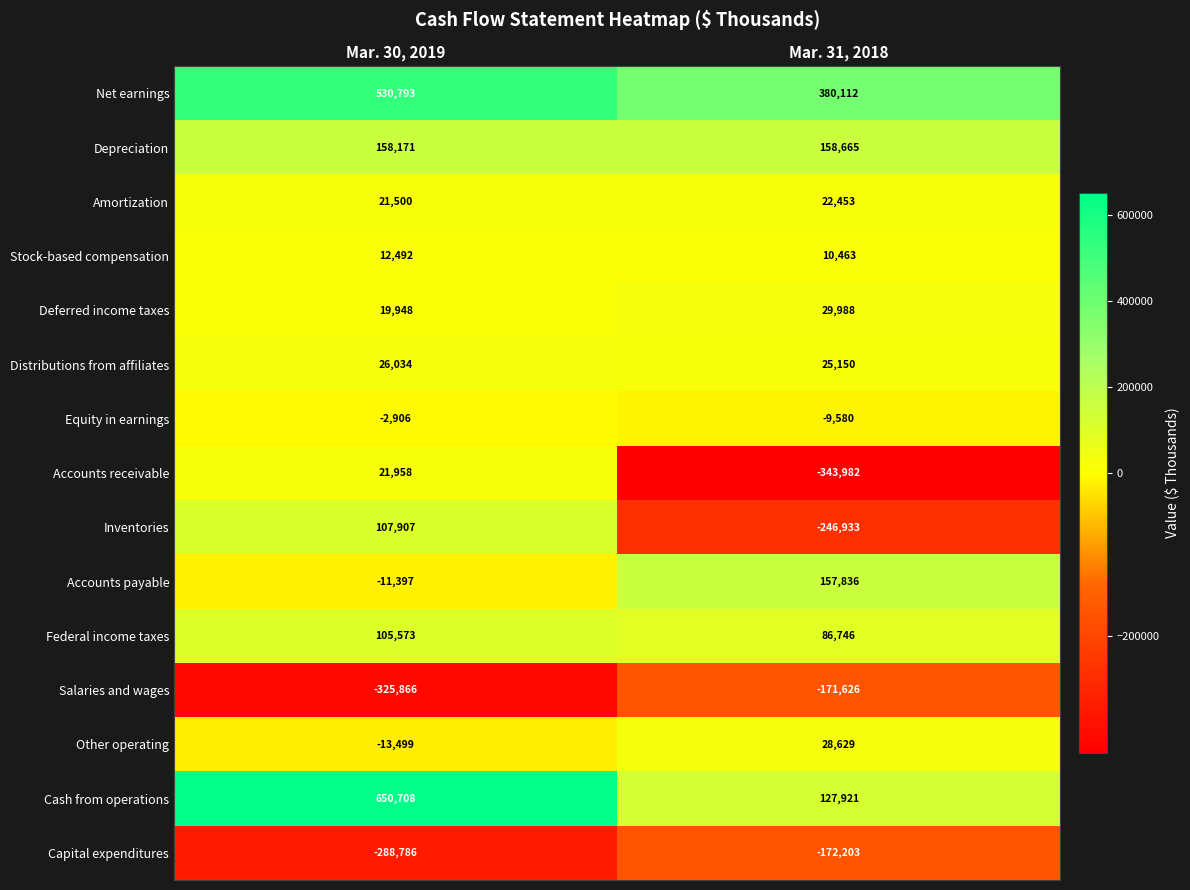

True or false: Net earnings has a value of 530793 at Mar. 30, 2019.

True